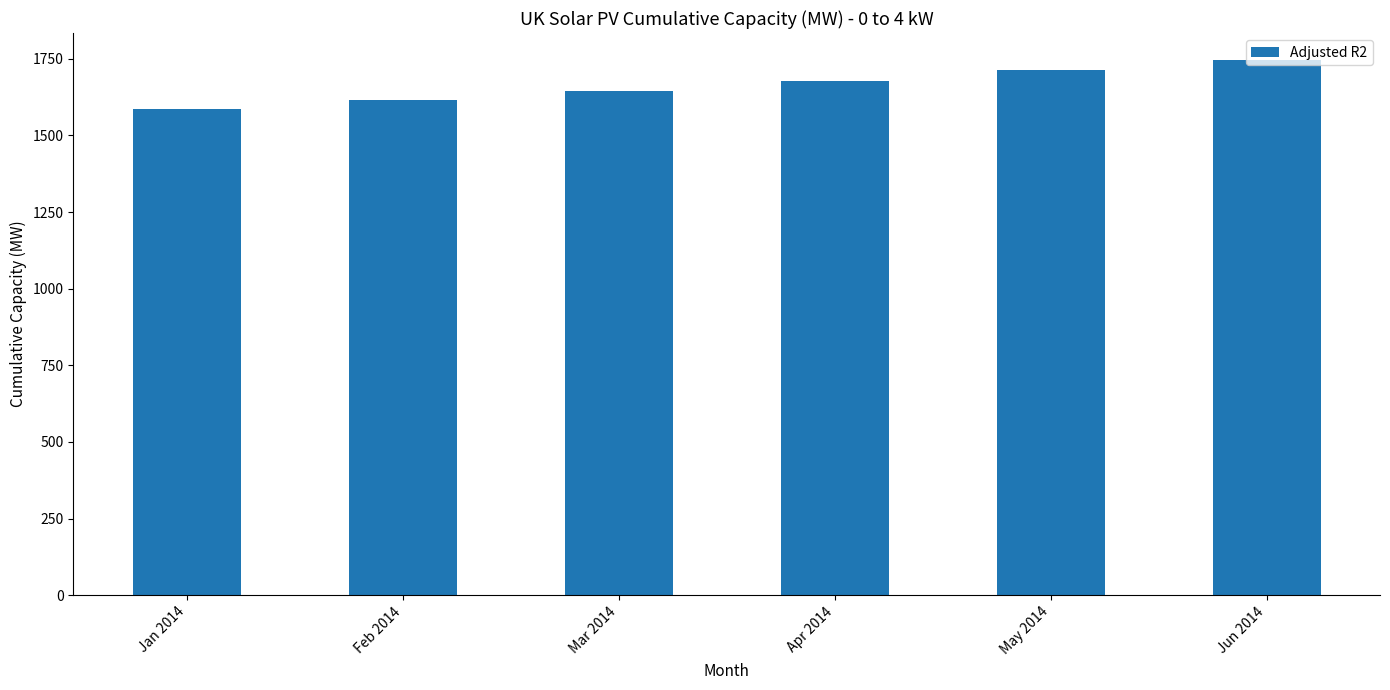

List the labels in order of value, largest first.

Jun 2014, May 2014, Apr 2014, Mar 2014, Feb 2014, Jan 2014